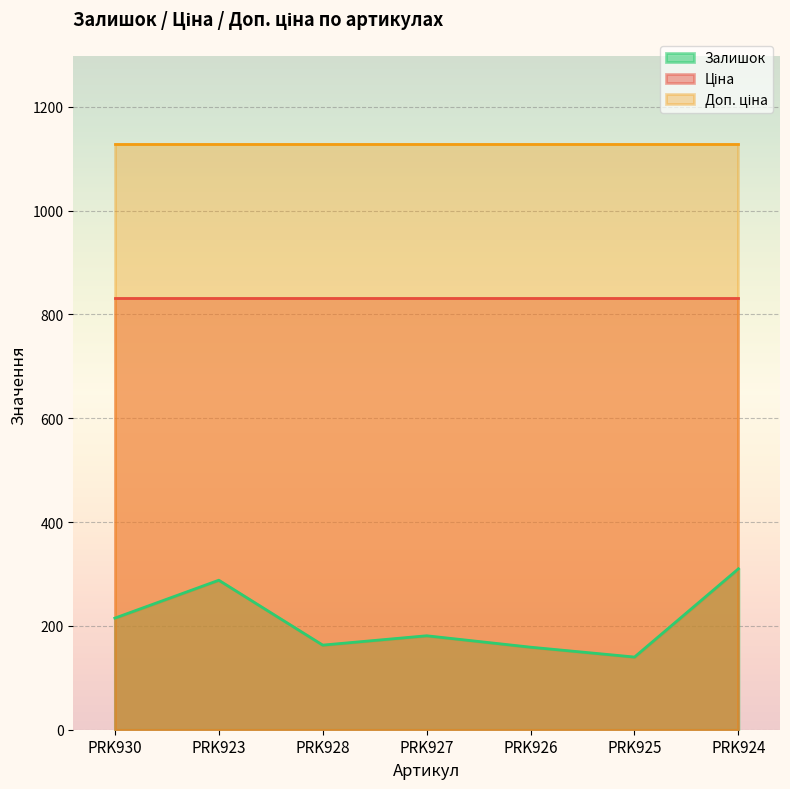

What is the label of the 3rd point from the left?

PRK928